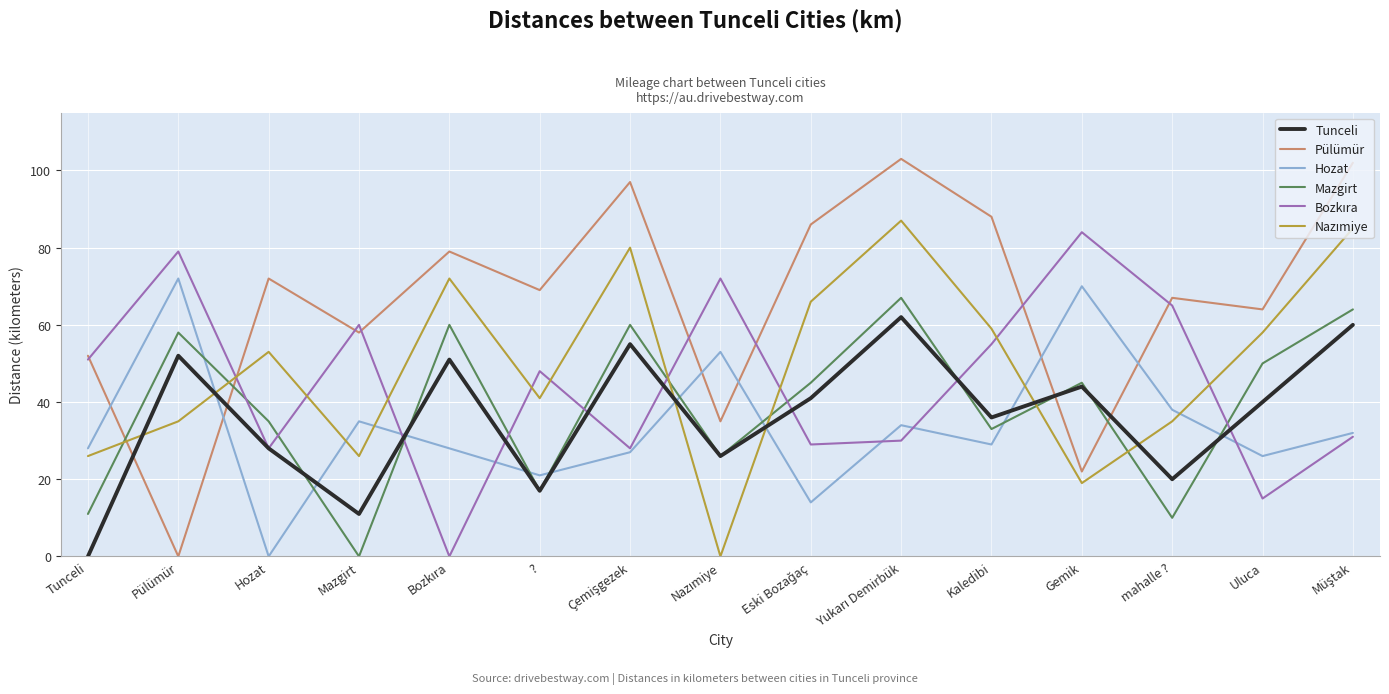

What is the difference between the second highest and second lowest values in the Pülümür series?

80